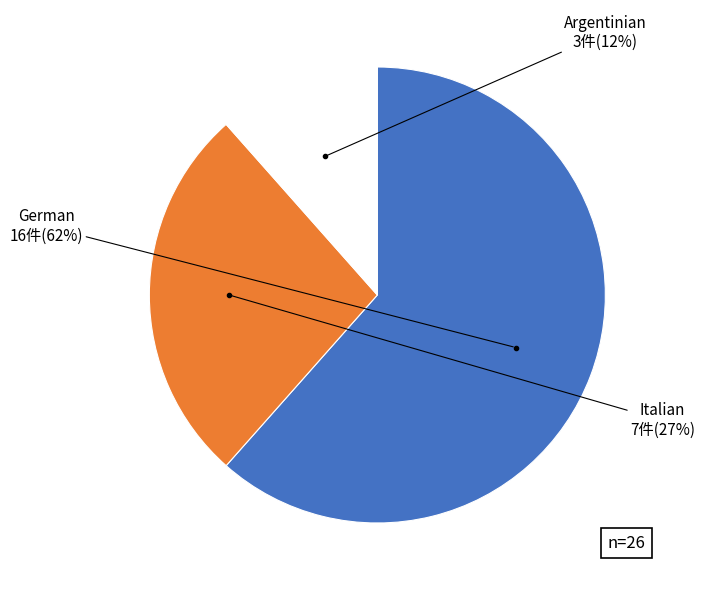

Does any single category account for the majority?

Yes